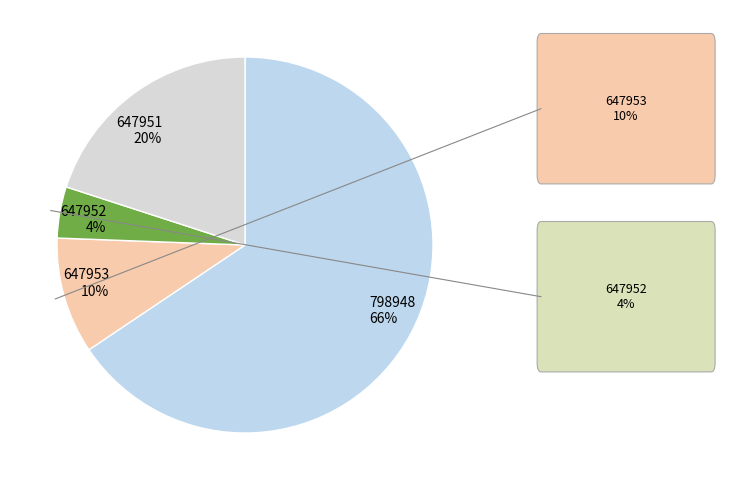

Which slice is the largest?

798948